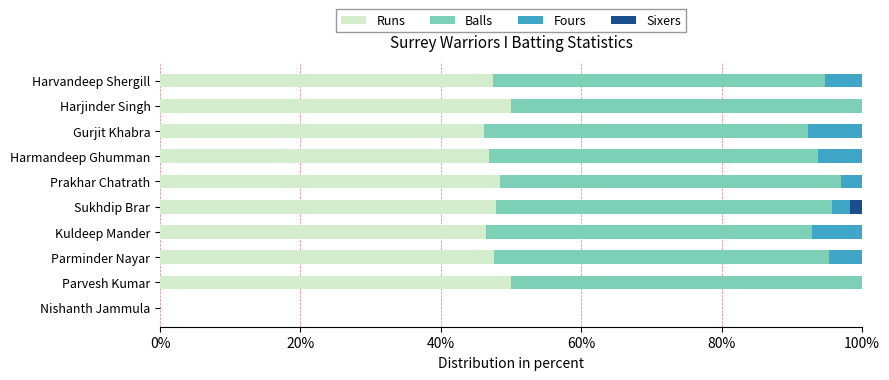

How many data points does each series have?

10